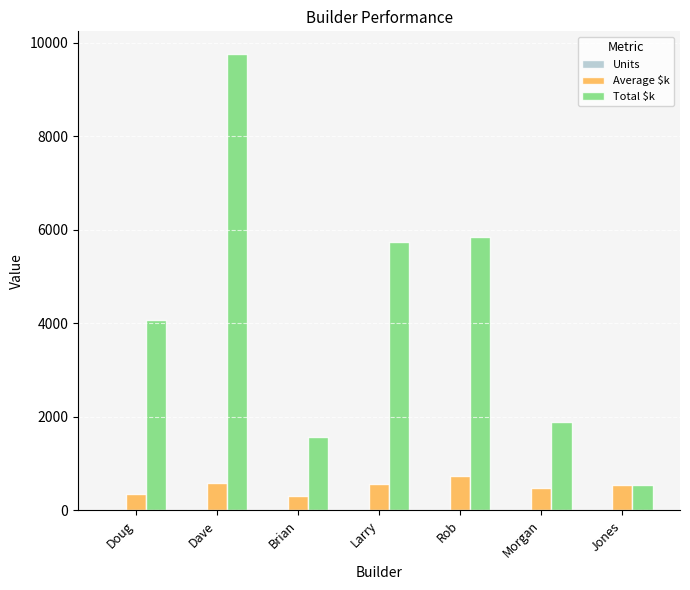

Which series has the largest total across all categories?

Total $k